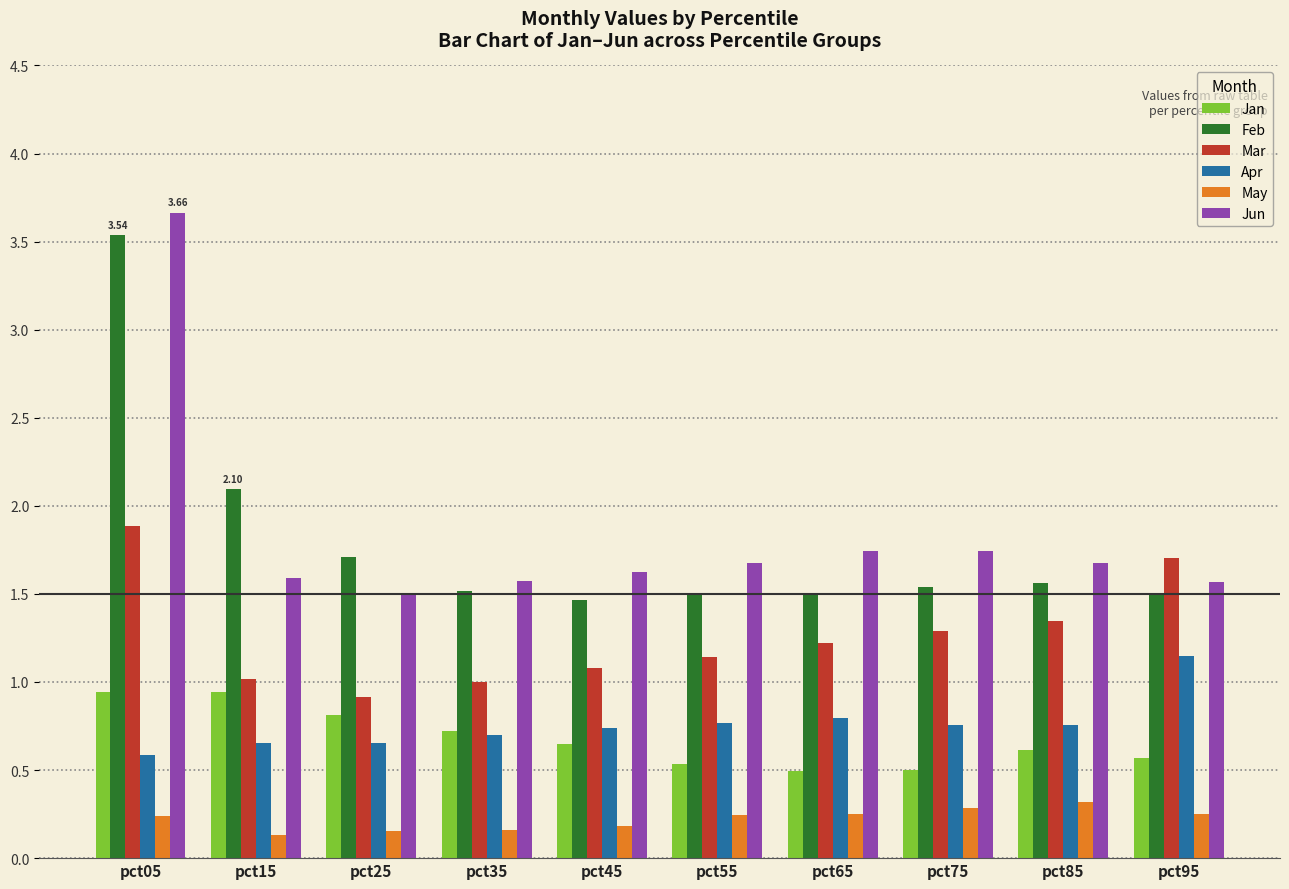

The Jan series shows 0.2 at pct45. True or false?

False